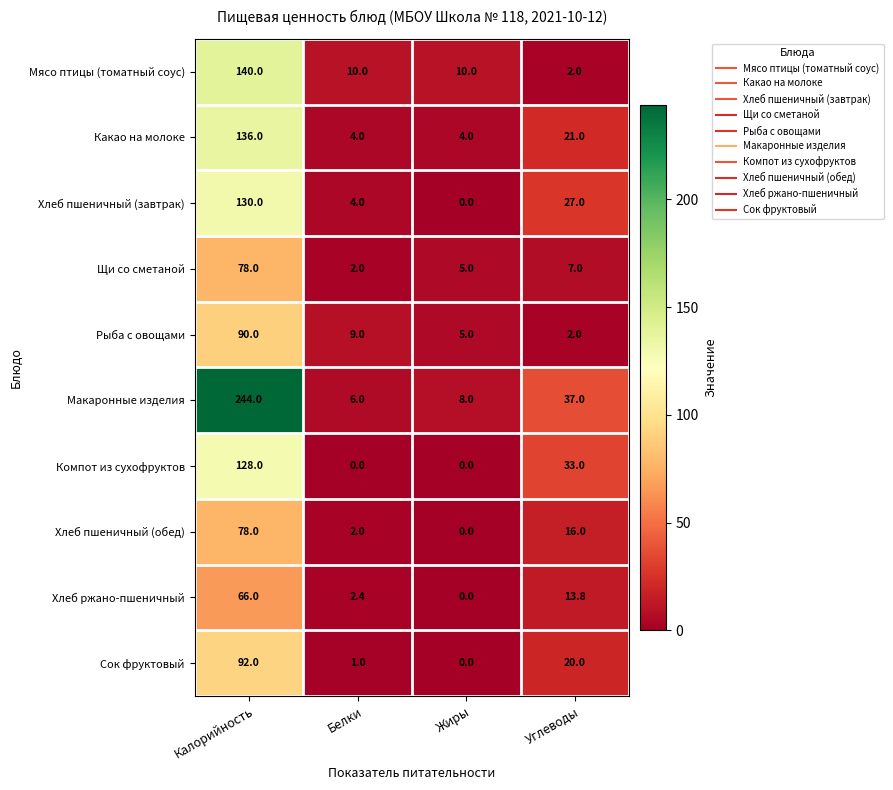

What is the greatest value displayed?

244.0